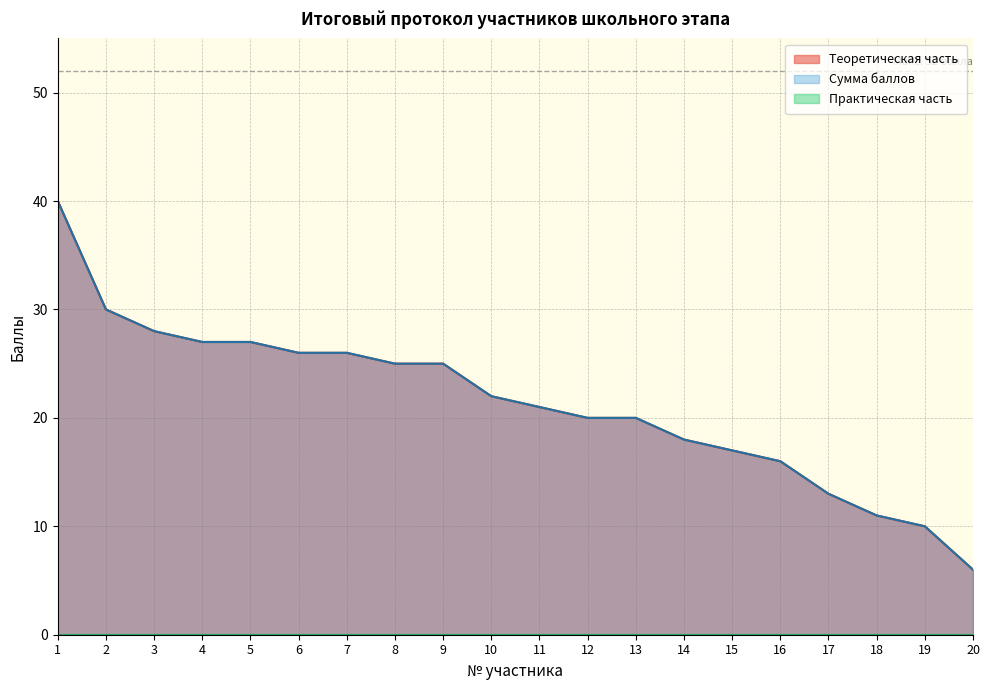

True or false: Теоретическая часть and Сумма баллов cross at least once.

False